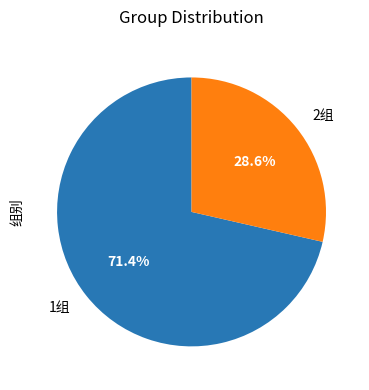

Which slice is the smallest?

2组